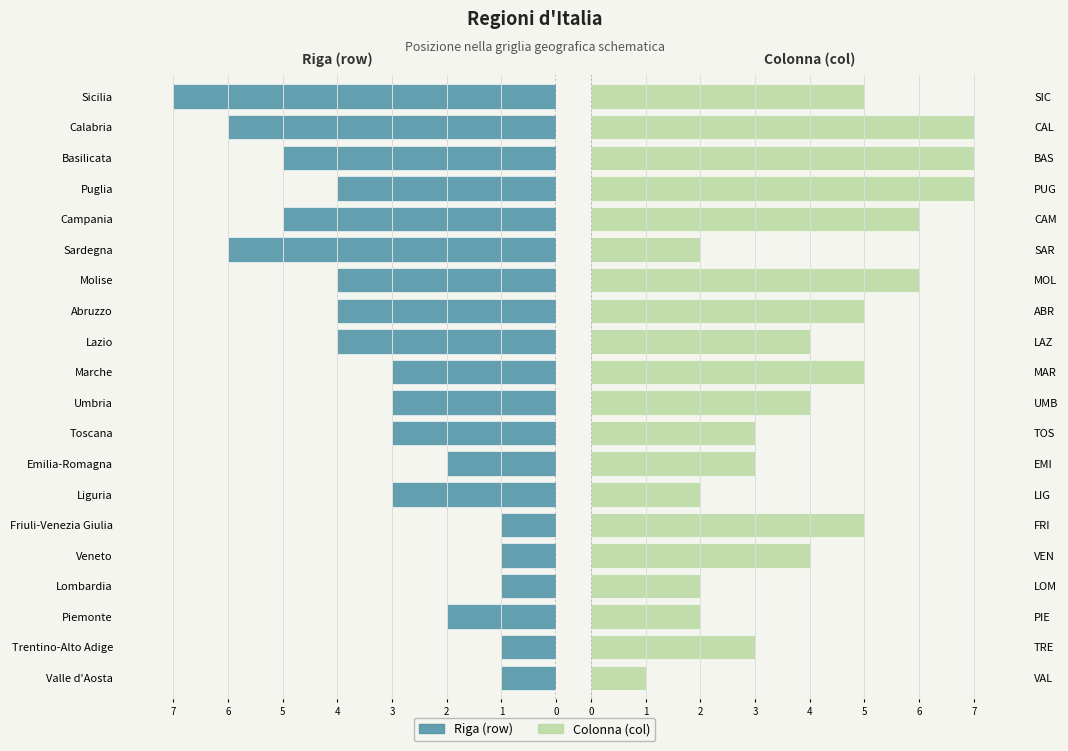

Does the chart contain any negative values?

Yes